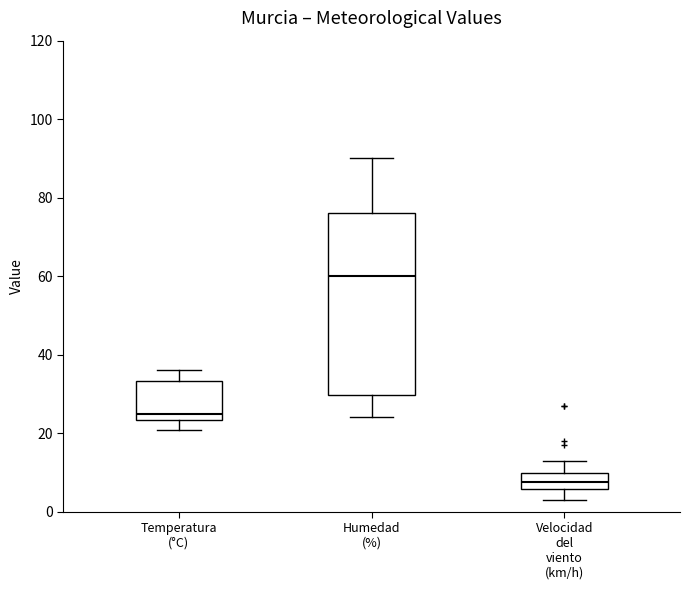

Which box's median line is the lowest?

Velocidad del viento (km/h)